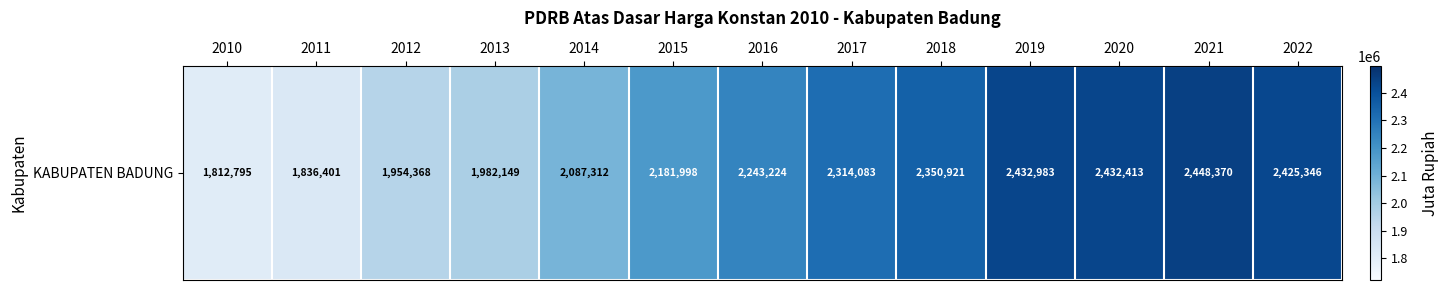

Rank the categories by value from lowest to highest.

2010, 2011, 2012, 2013, 2014, 2015, 2016, 2017, 2018, 2022, 2020, 2019, 2021